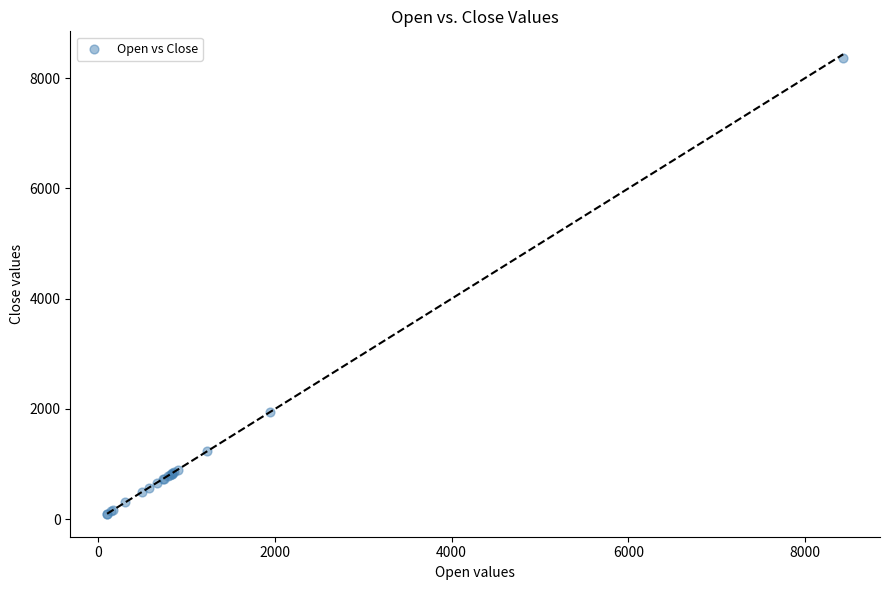

What Y value in the scatter plot is closest to 4236?

1939.5